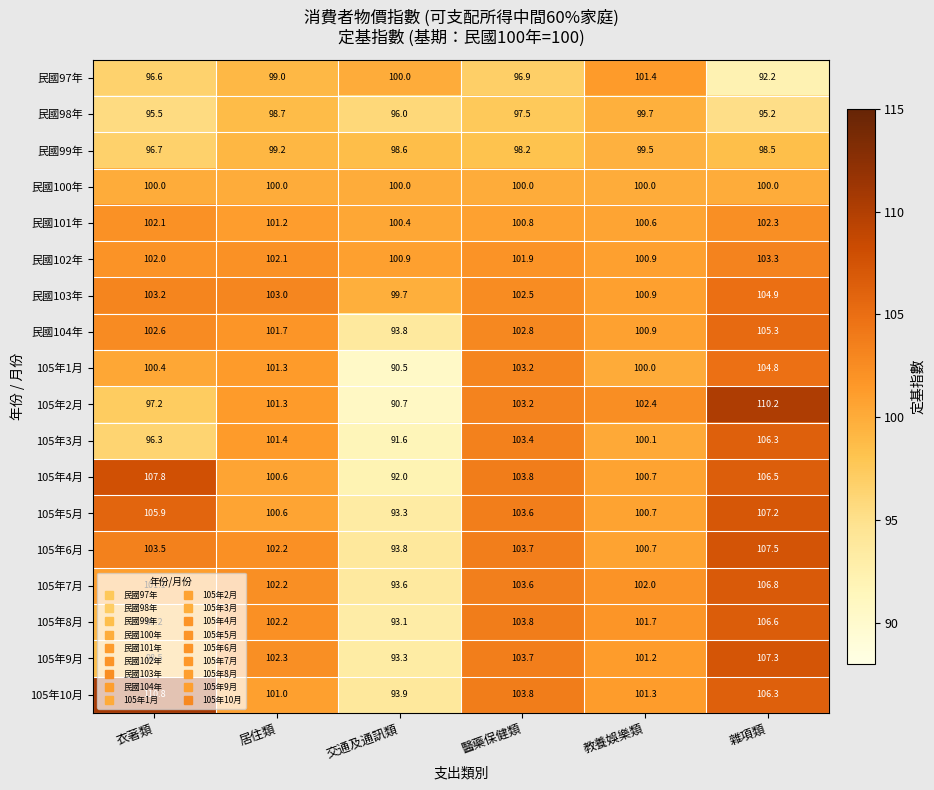

List the series in order of their peak value, lowest first.

民國99年, 民國98年, 民國100年, 民國97年, 民國101年, 民國102年, 105年1月, 民國103年, 民國104年, 105年3月, 105年8月, 105年7月, 105年5月, 105年9月, 105年6月, 105年4月, 105年2月, 105年10月